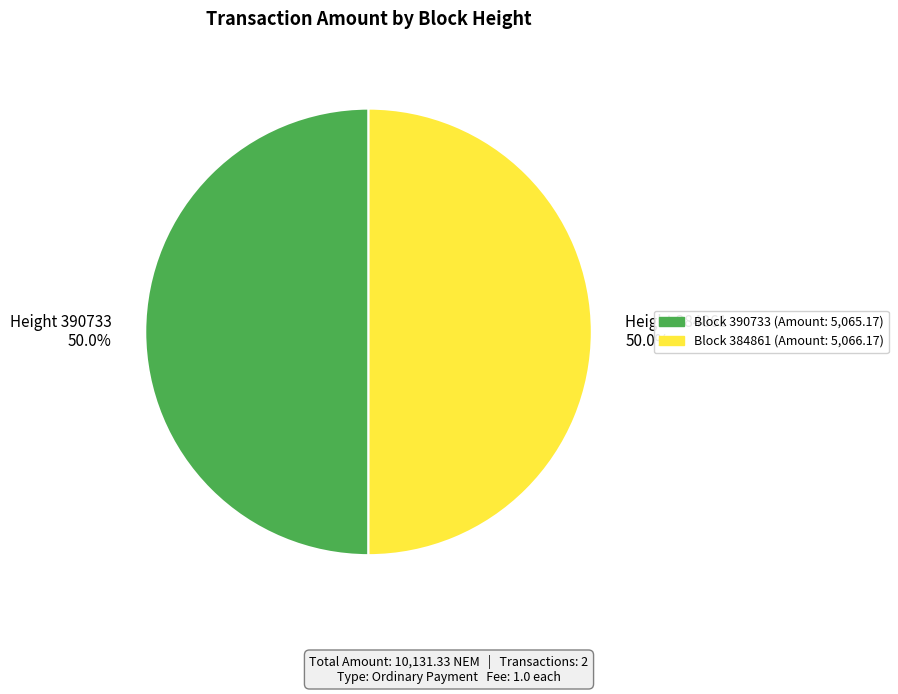

Approximately how many times larger is the value at Height 384861 50.0% compared to Height 390733 50.0%?

1.0